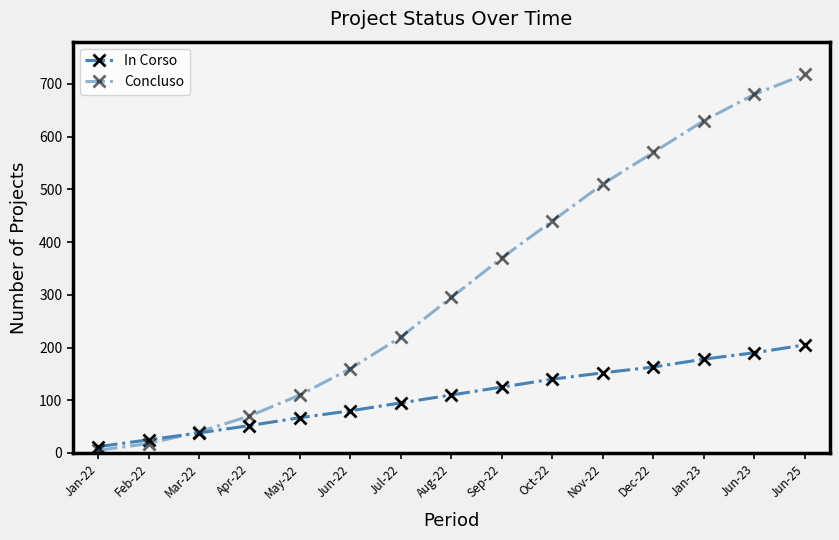

How many lines are shown in the chart?

2